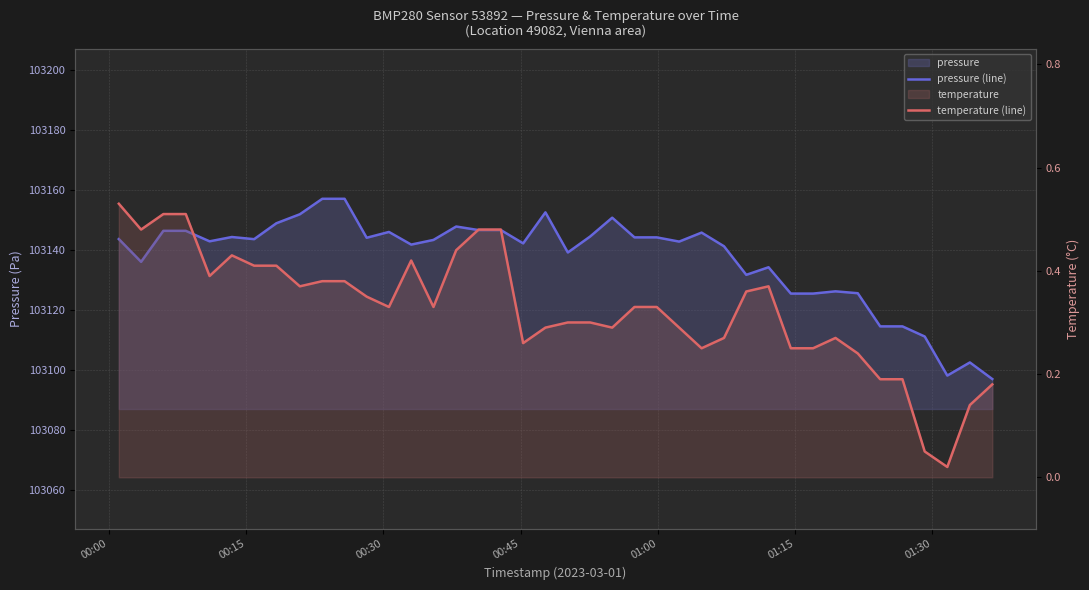

Is the value of pressure (line) at 26 greater than the value of temperature (line) at 18?

Yes